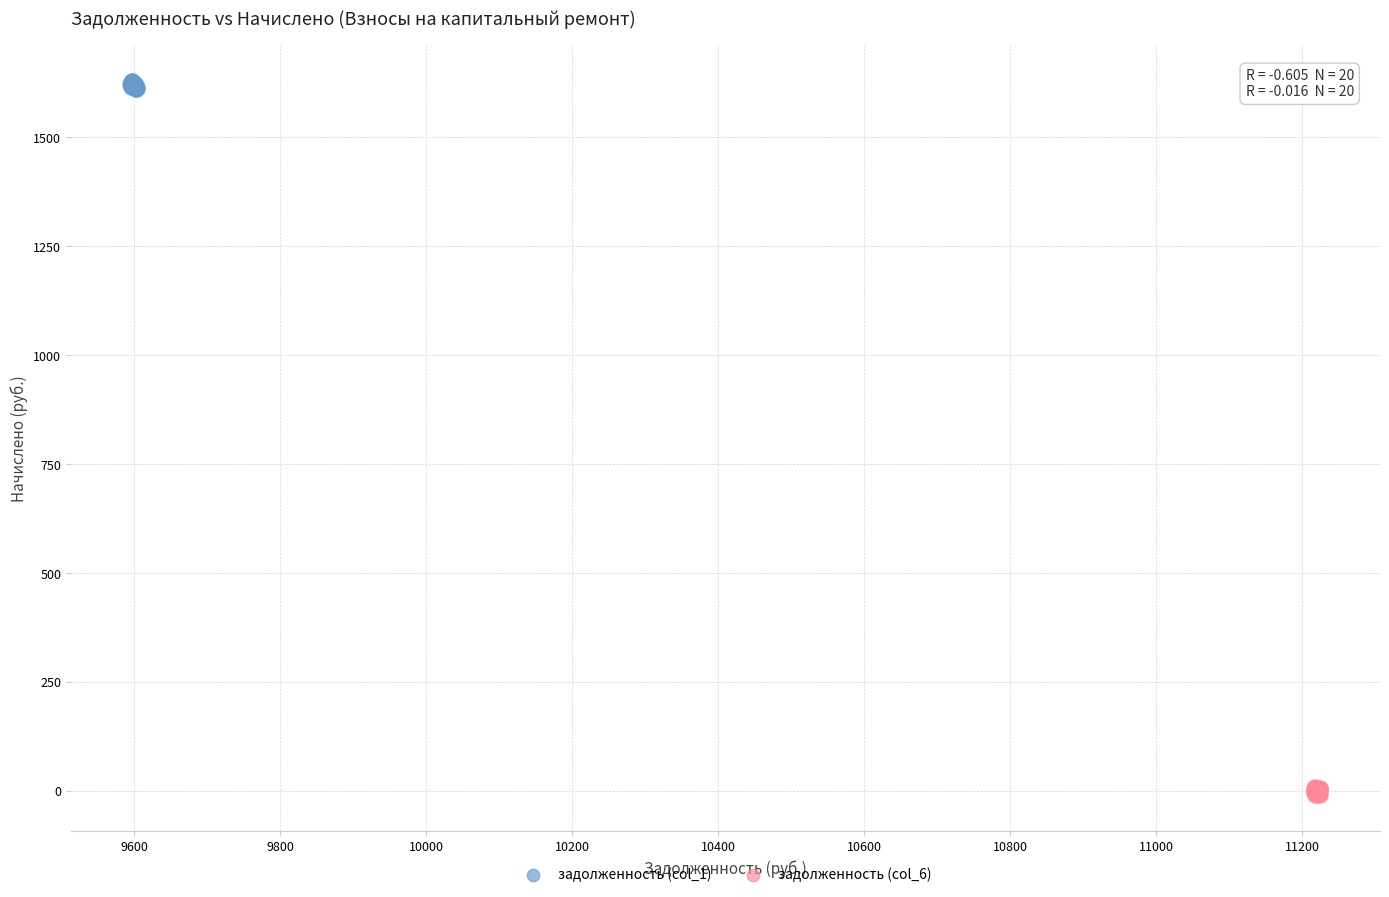

Which series contains the highest Y value?

задолженность (col_1)